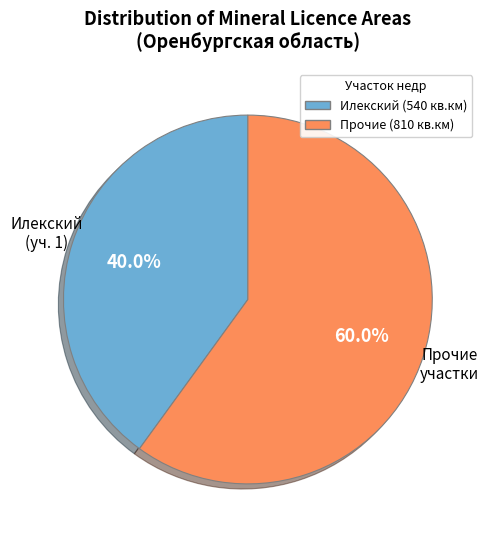

Is there any slice that represents more than half of the pie?

Yes